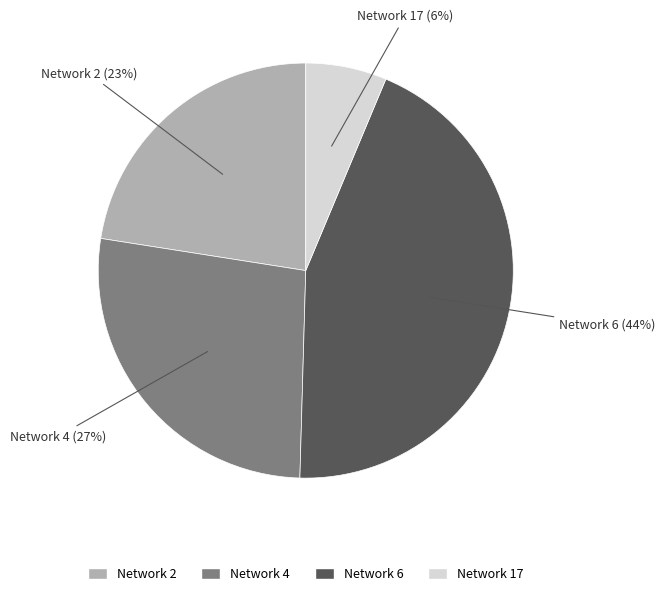

Approximately how many times larger is the value at Network 6 compared to Network 4?

1.6